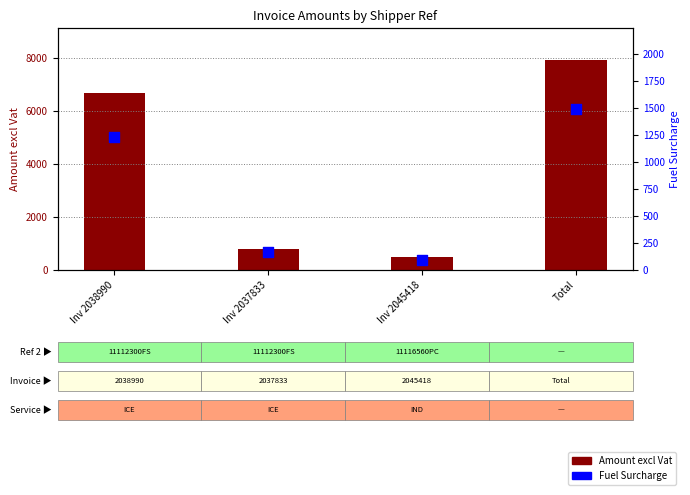

Which series has the largest total across all categories?

Amount excl Vat